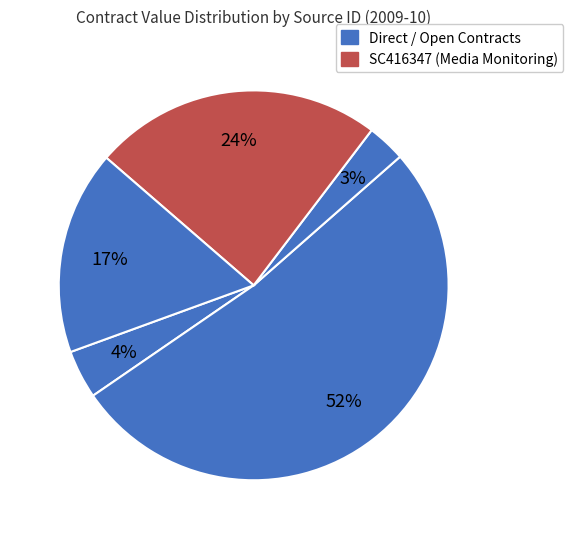

Does any single category account for the majority?

Yes